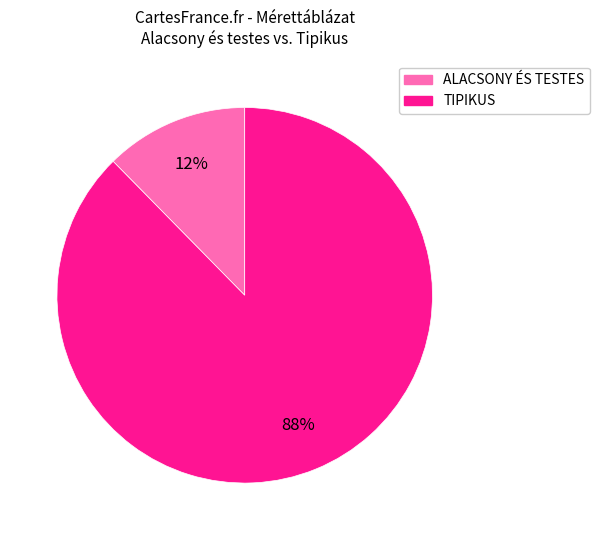

To the nearest percent, what is the average slice percentage?

50%